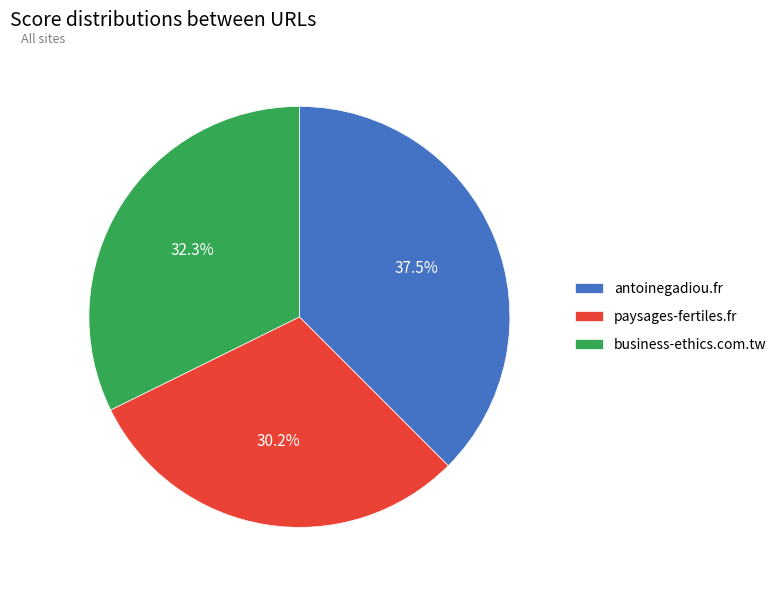

Rank the categories by value from highest to lowest.

antoinegadiou.fr, business-ethics.com.tw, paysages-fertiles.fr